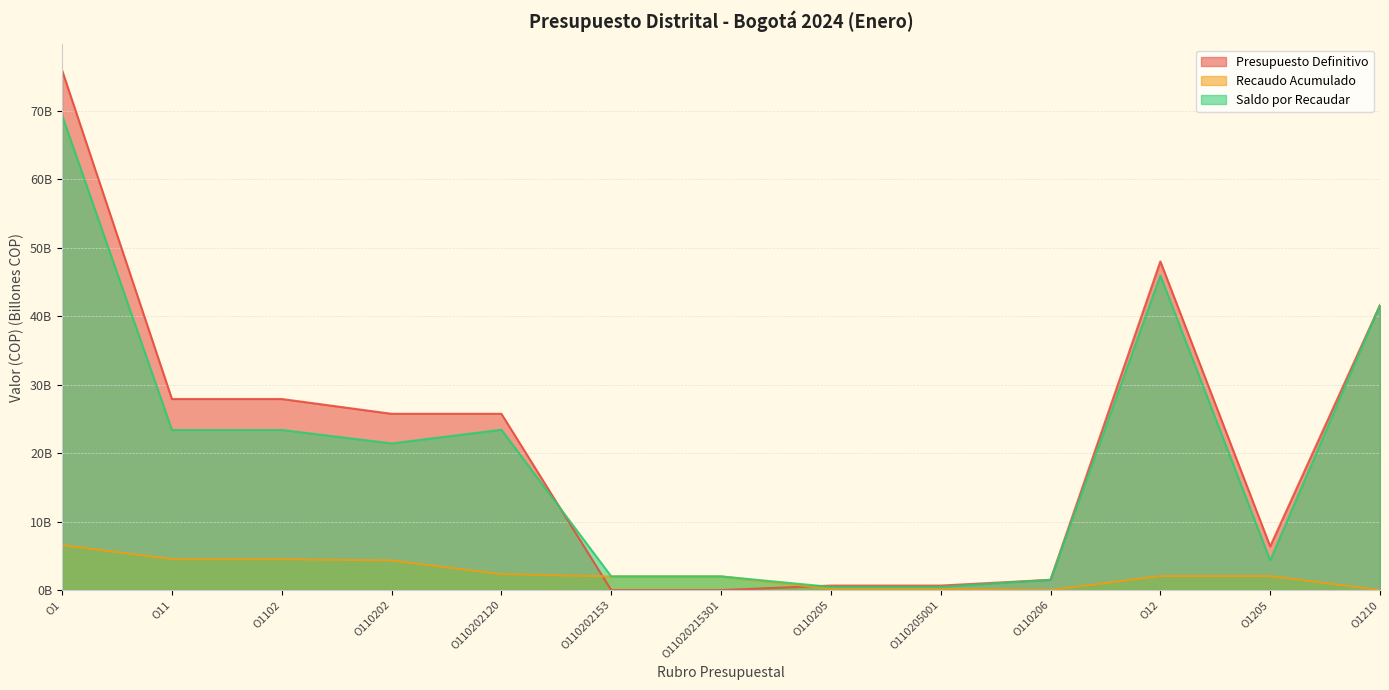

What is the maximum value for Presupuesto Definitivo?

75.9